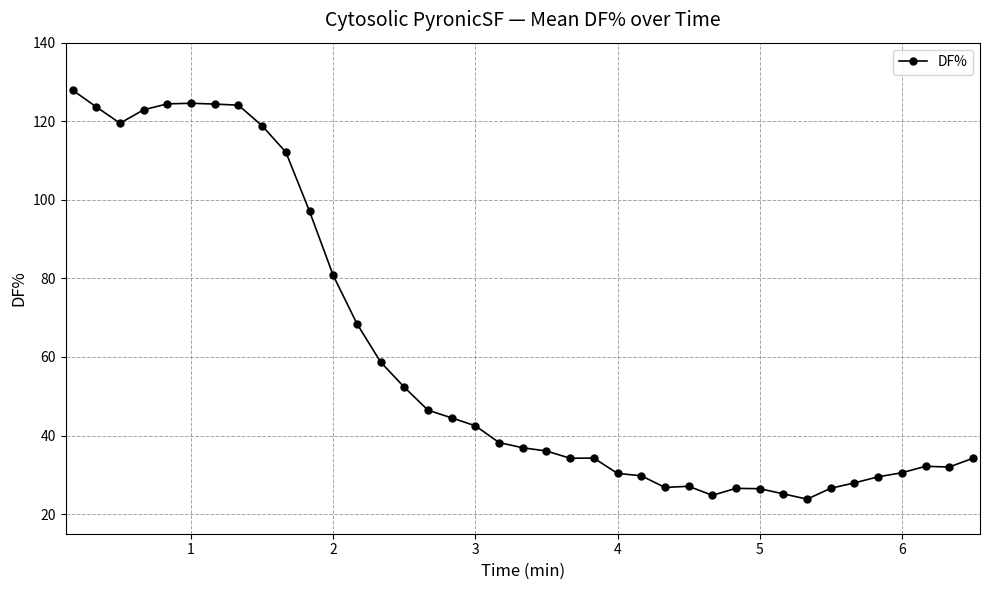

True or false: the data has more than 2 interior local peaks.

True